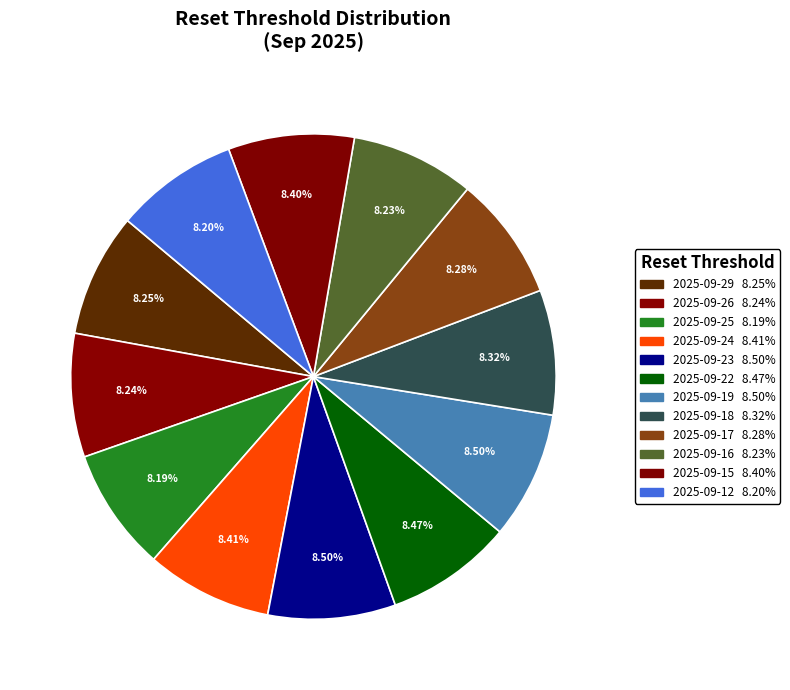

To the nearest percent, what is the combined percentage of 2025-09-19 and 2025-09-12?

17%